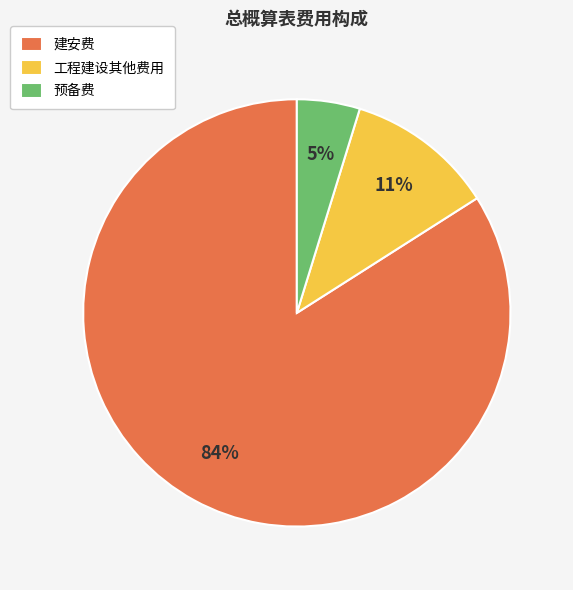

To the nearest percent, what is the average slice percentage?

33%